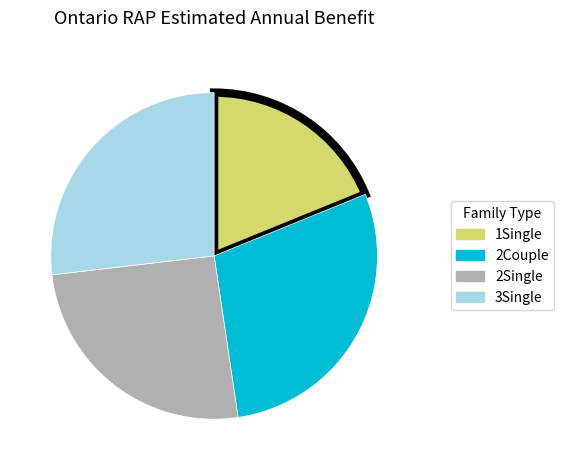

Is there any slice that represents more than half of the pie?

No